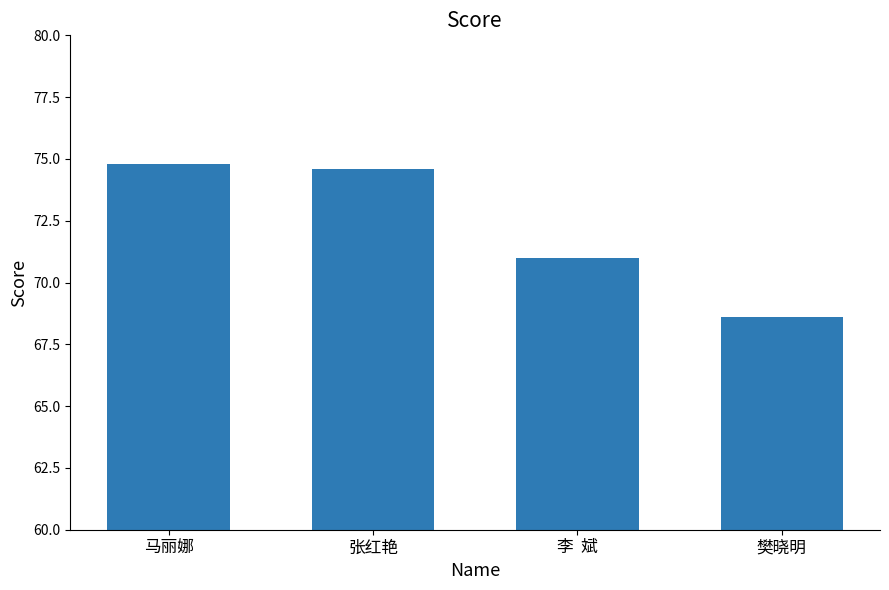

At which label is the value closest to 71?

李  斌